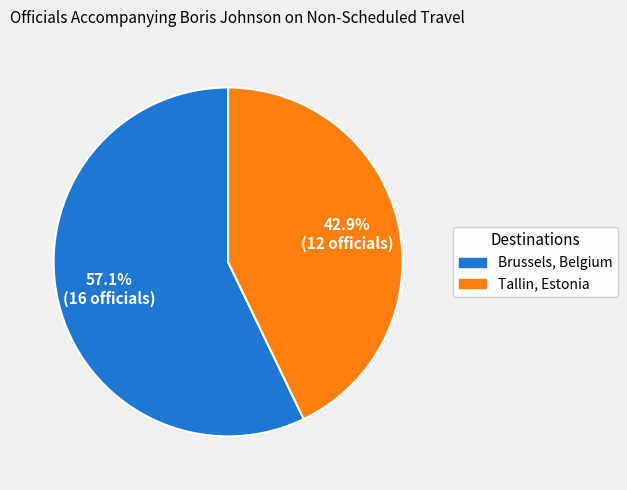

True or false: Tallin, Estonia accounts for 53% of the total.

False